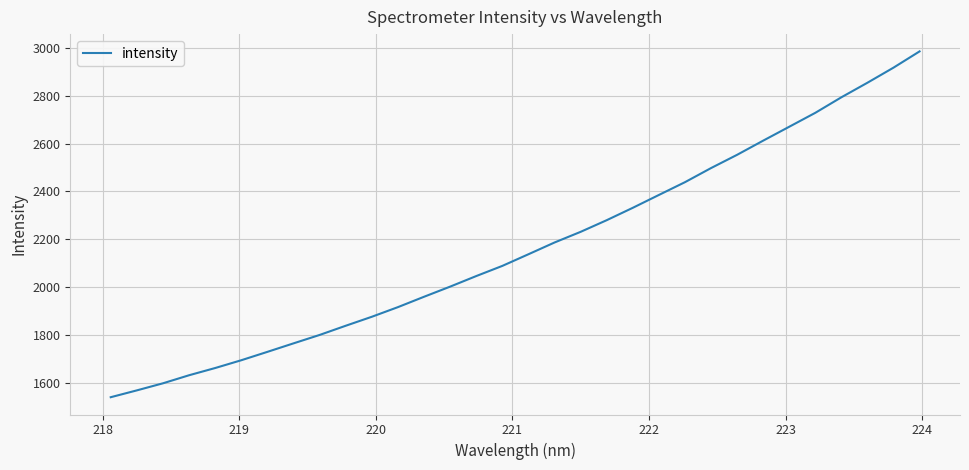

What is the greatest value displayed?

2985.0